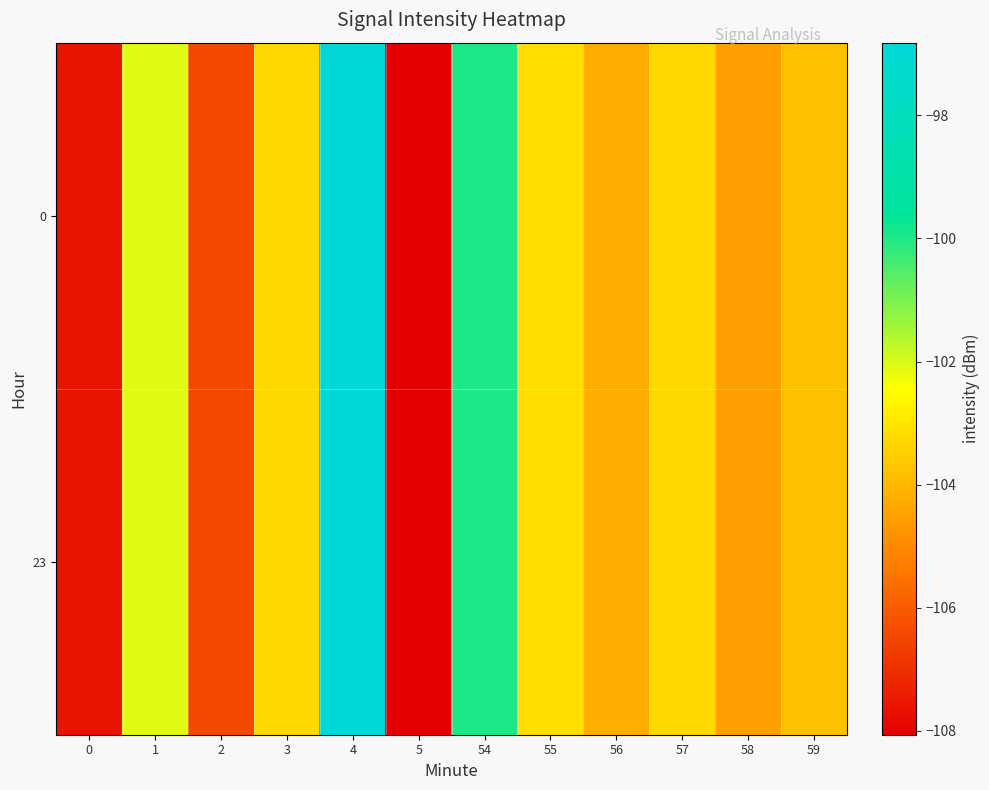

Reading left to right, what are all the values shown in this chart?

0: 0=-107.6	1=-102.1	2=-106.5	3=-103.3	4=-96.8	5=-108.1	54=-100.0	55=-103.1	56=-104.2	57=-103.3	58=-104.5	59=-103.8
23: 0=-107.6	1=-102.1	2=-106.5	3=-103.3	4=-96.8	5=-108.1	54=-100.0	55=-103.1	56=-104.2	57=-103.3	58=-104.5	59=-103.8